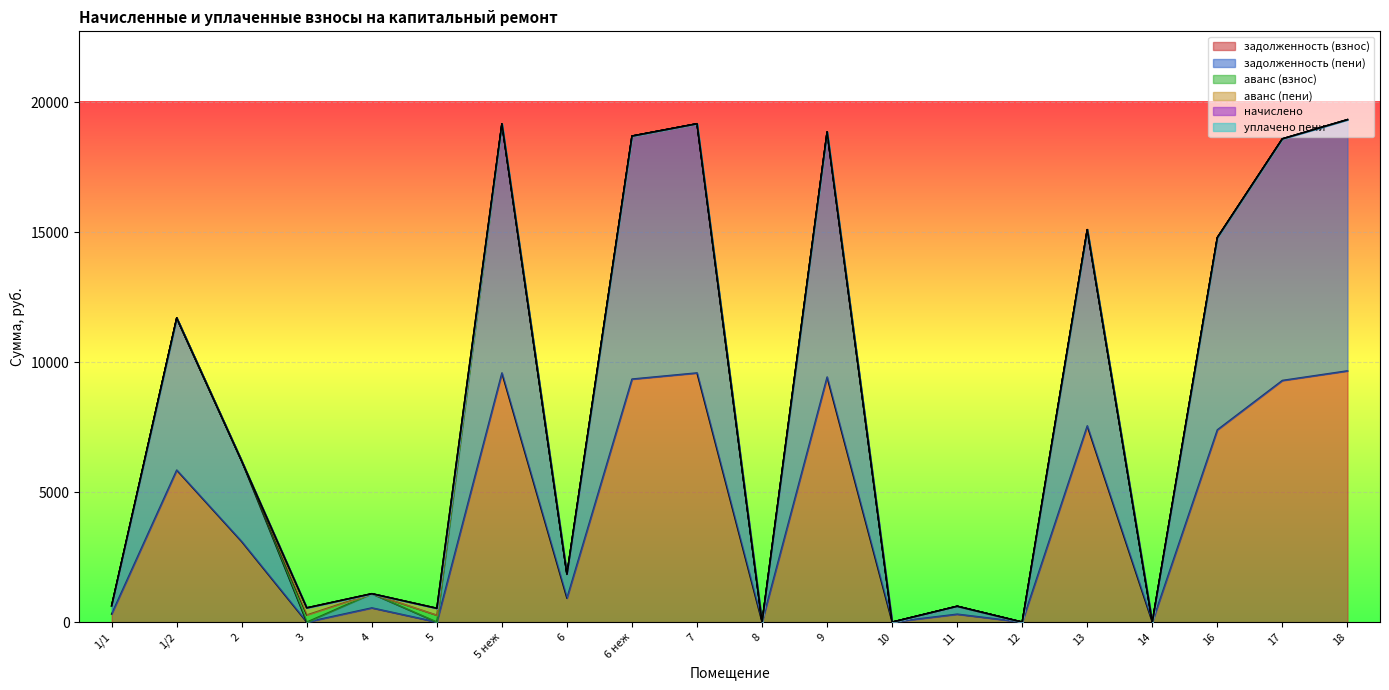

Between 13 and 18, which series saw the biggest shift?

задолженность (взнос)